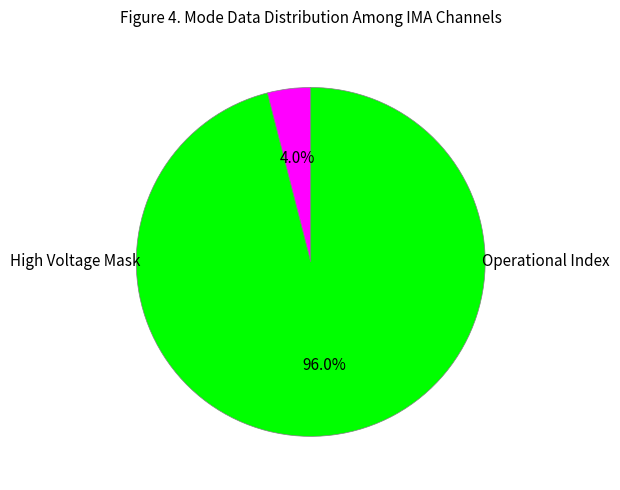

To the nearest percent, what is the difference between the largest and smallest slice percentages?

92%